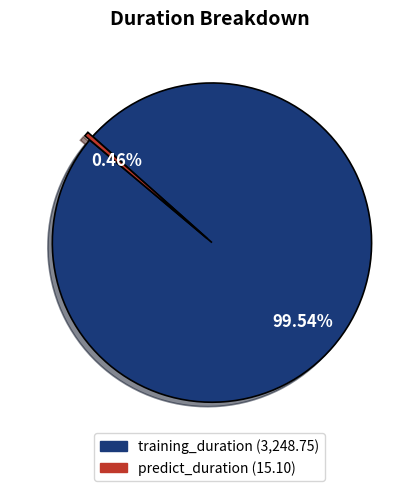

How many slices are in this pie chart?

2